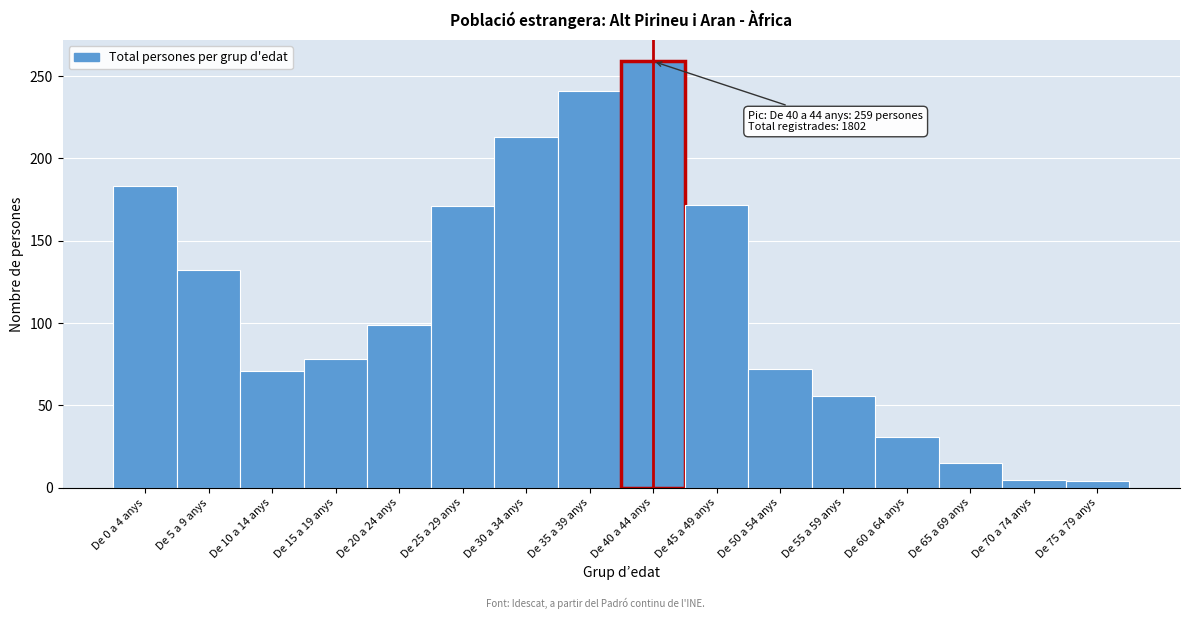

Is it true that the value at De 10 a 14 anys is 71?

True